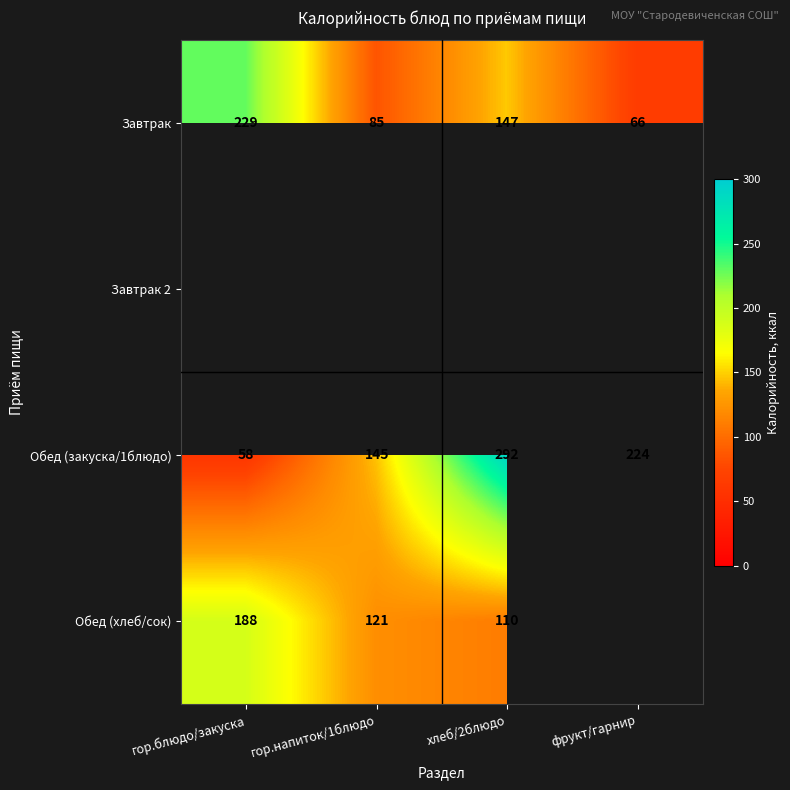

At how many categories does at least one series exceed 208?

3